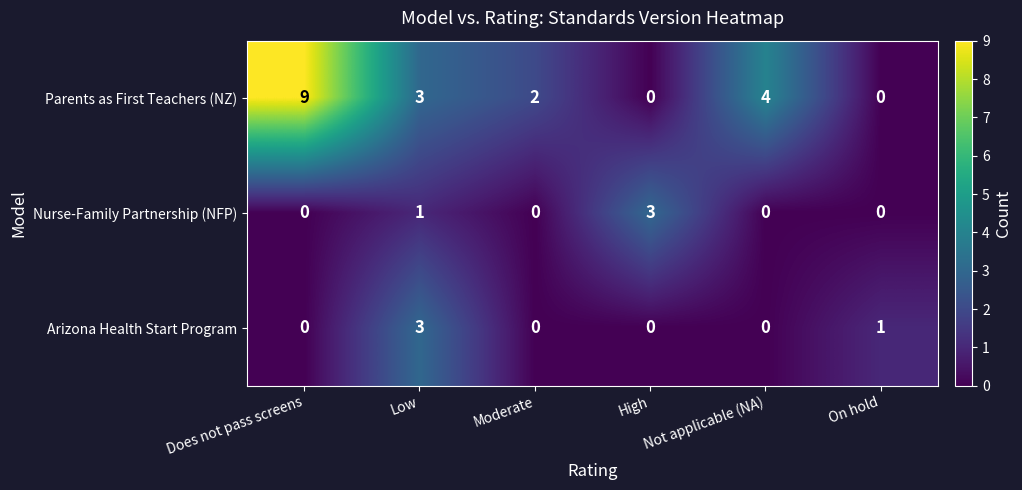

Which series has the widest spread of values?

Parents as First Teachers (NZ)